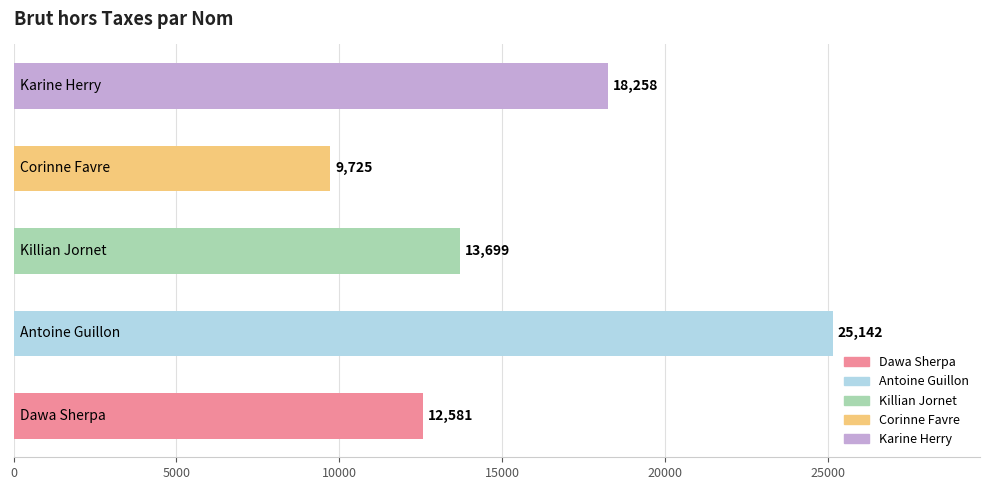

What is the average value?

15881